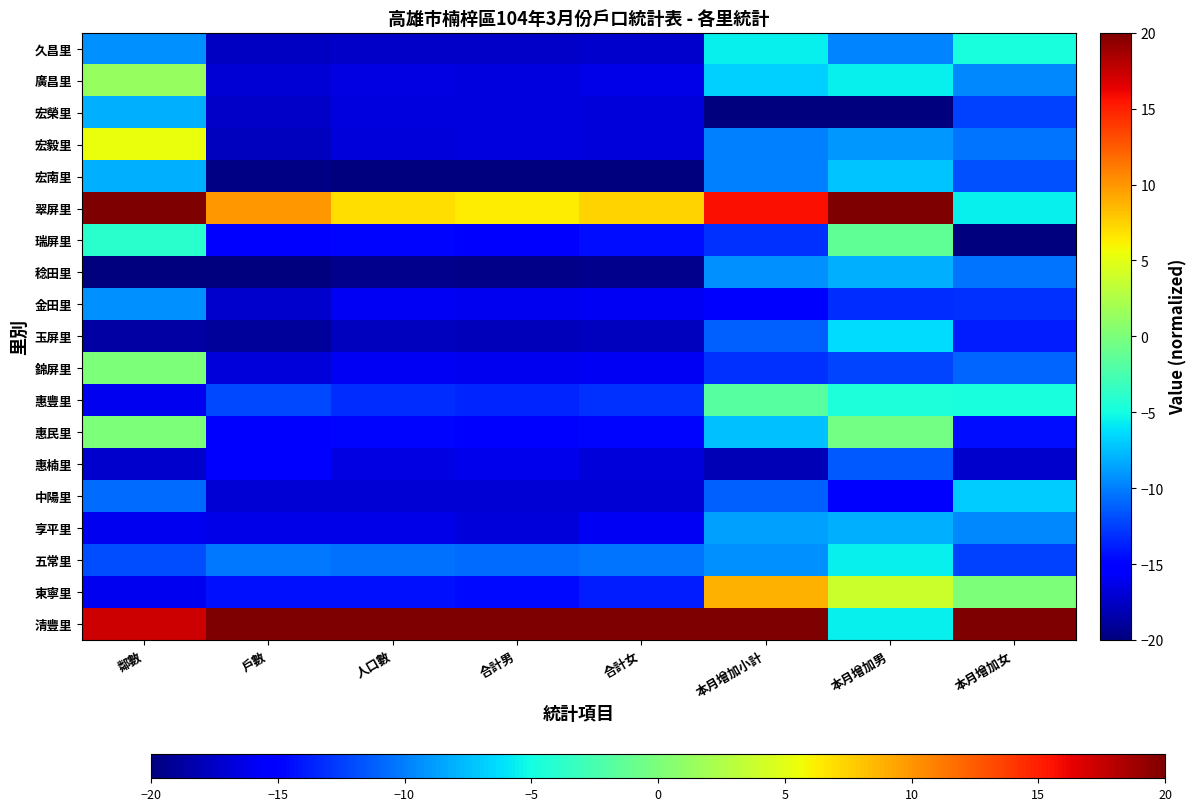

At how many categories does at least one series exceed 9?

8